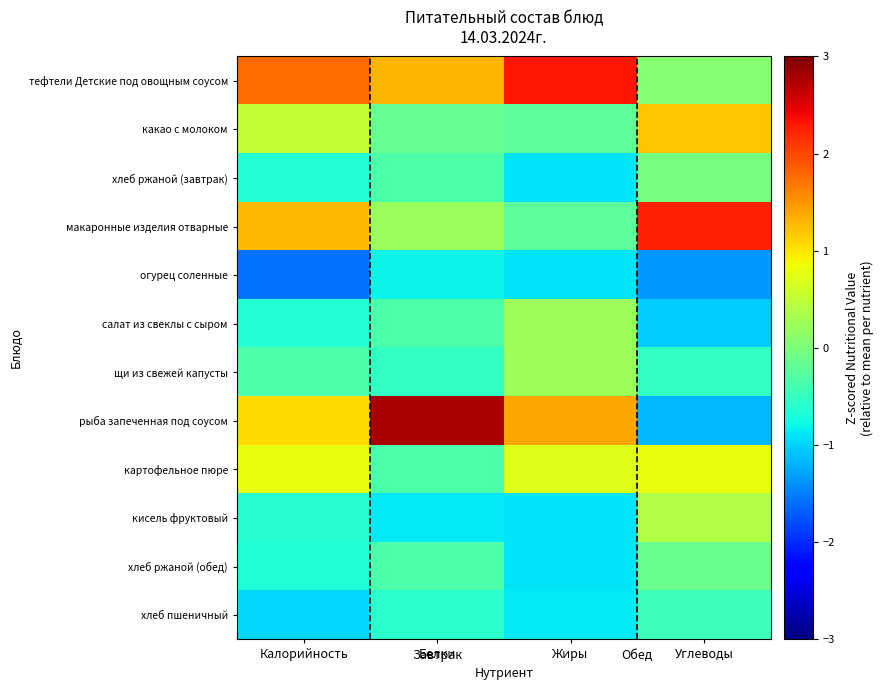

Reading right to left, extract all data points from this chart.

тефтели Детские под овощным соусом: Углеводы=0.1	Жиры=2.3	Белки=1.3	Калорийность=1.8
какао с молоком: Углеводы=1.2	Жиры=-0.2	Белки=-0.2	Калорийность=0.5
хлеб ржаной (завтрак): Углеводы=-0.0	Жиры=-0.9	Белки=-0.3	Калорийность=-0.6
макаронные изделия отварные: Углеводы=2.2	Жиры=-0.2	Белки=0.2	Калорийность=1.3
огурец соленные: Углеводы=-1.3	Жиры=-0.9	Белки=-0.8	Калорийность=-1.6
салат из свеклы с сыром: Углеводы=-1.1	Жиры=0.2	Белки=-0.3	Калорийность=-0.6
щи из свежей капусты: Углеводы=-0.5	Жиры=0.2	Белки=-0.5	Калорийность=-0.3
рыба запеченная под соусом: Углеводы=-1.2	Жиры=1.4	Белки=2.8	Калорийность=1.1
картофельное пюре: Углеводы=0.8	Жиры=0.7	Белки=-0.3	Калорийность=0.8
кисель фруктовый: Углеводы=0.4	Жиры=-0.9	Белки=-0.9	Калорийность=-0.6
хлеб ржаной (обед): Углеводы=-0.1	Жиры=-0.9	Белки=-0.3	Калорийность=-0.7
хлеб пшеничный: Углеводы=-0.5	Жиры=-0.9	Белки=-0.6	Калорийность=-1.0